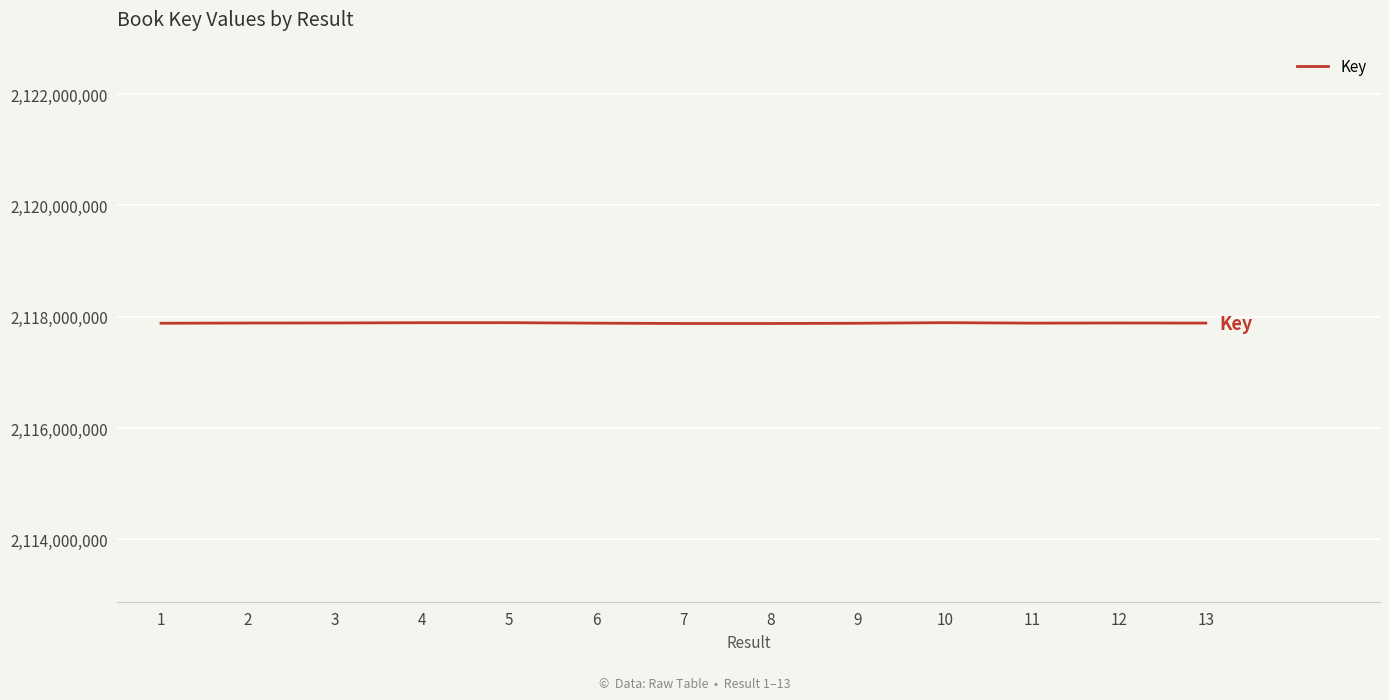

Where does the data first go above 2117885867?

2